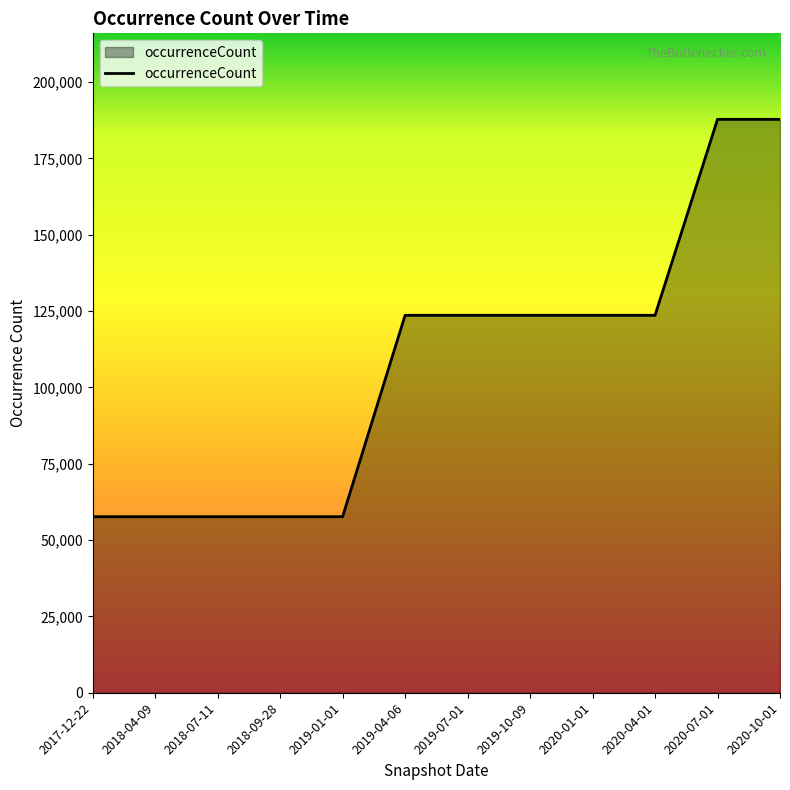

Reading left to right, list all the values displayed in this chart.

2017-12-22=57671	2018-04-09=57671	2018-07-11=57671	2018-09-28=57671	2019-01-01=57671	2019-04-06=123636	2019-07-01=123636	2019-10-09=123636	2020-01-01=123636	2020-04-01=123636	2020-07-01=187821	2020-10-01=187821